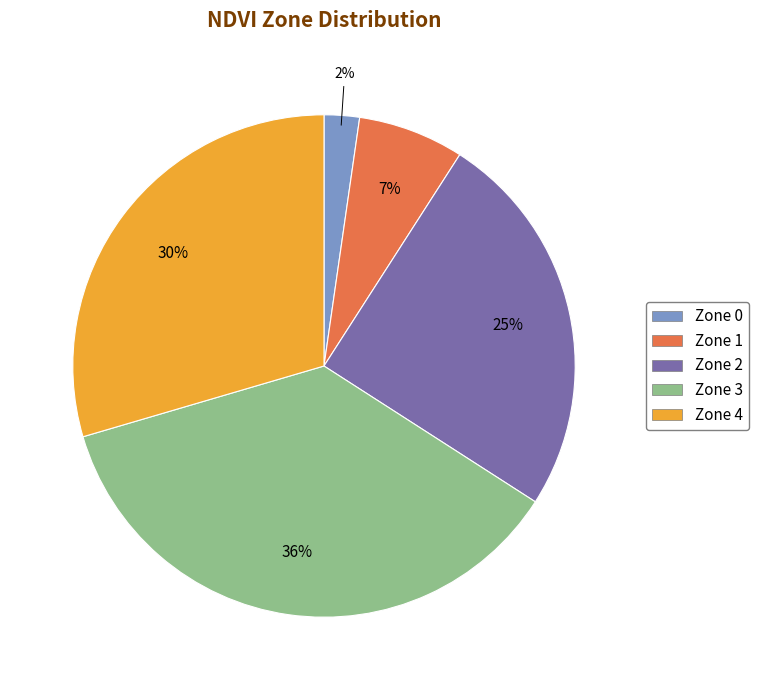

To the nearest percent, what is the difference between the Zone 2 and Zone 1 slice percentages?

18%